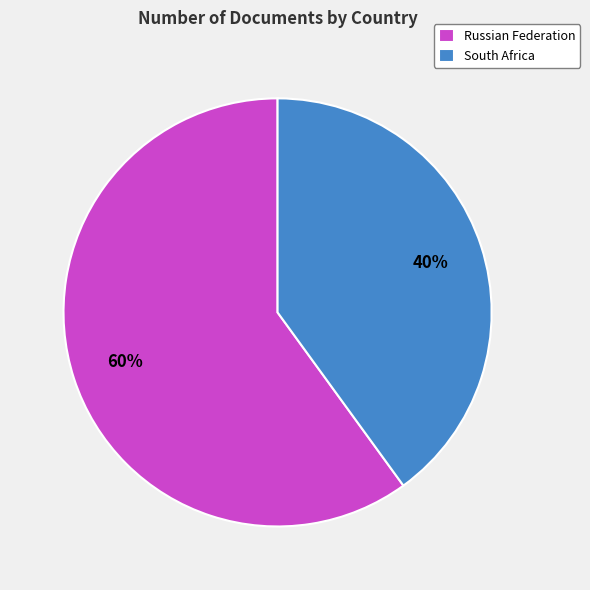

To the nearest percent, what is the combined percentage of South Africa and Russian Federation?

100%